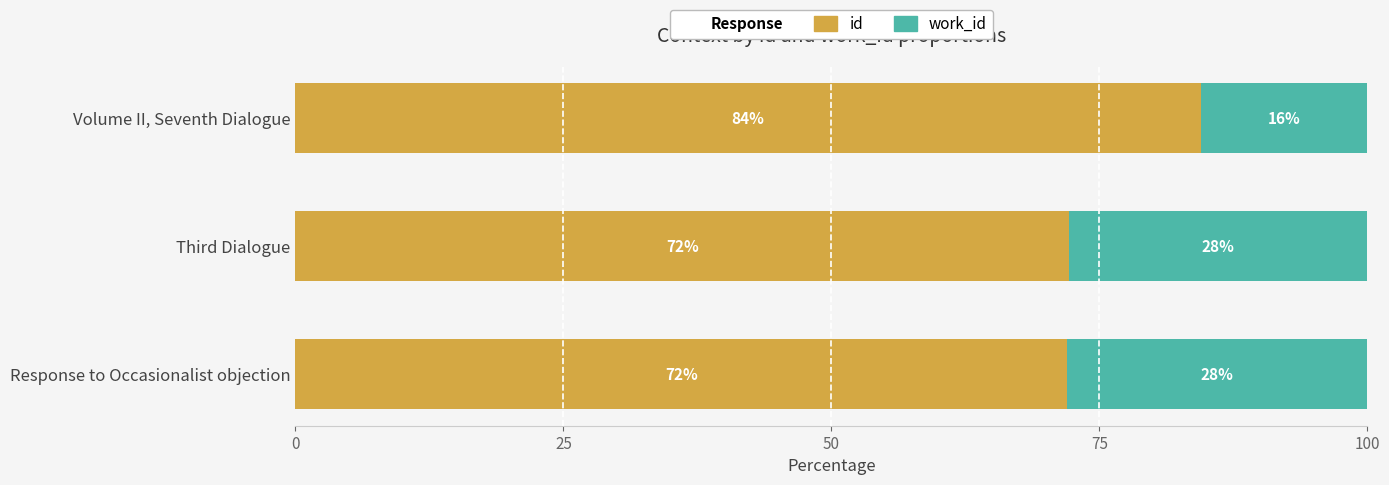

What is the approximate value of id at Response to Occasionalist objection?

72.0